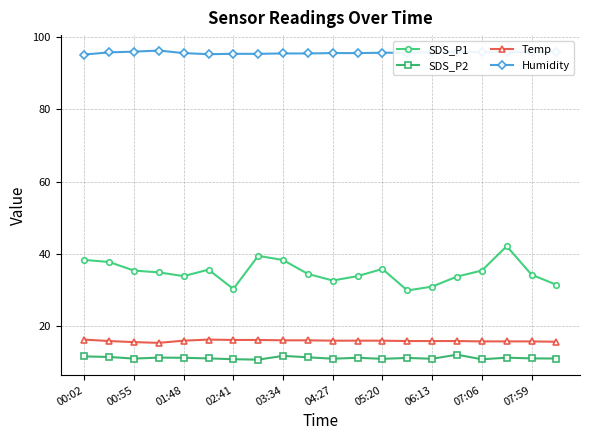

True or false: SDS_P1 and Humidity intersect in this chart.

False